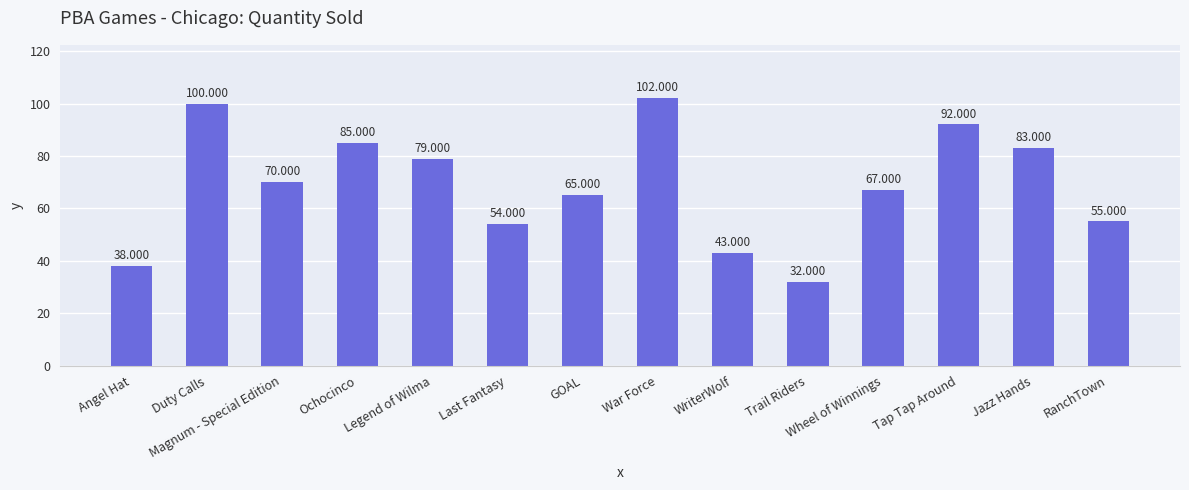

Where does the data first go above 70?

Duty Calls